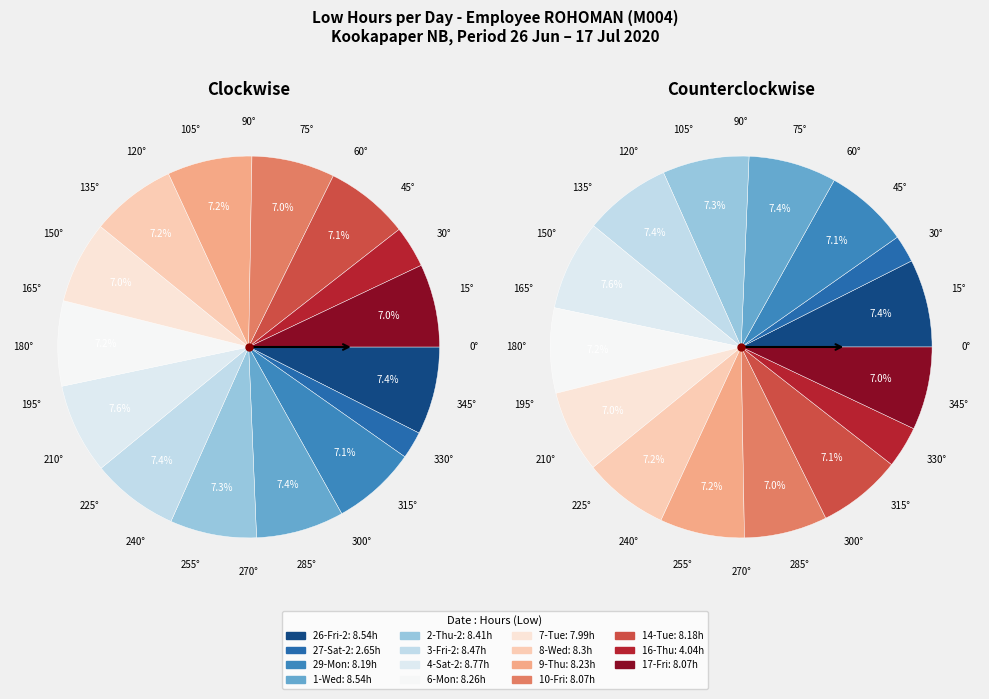

What portion of the pie excludes 4-Sat-1?

100.0%